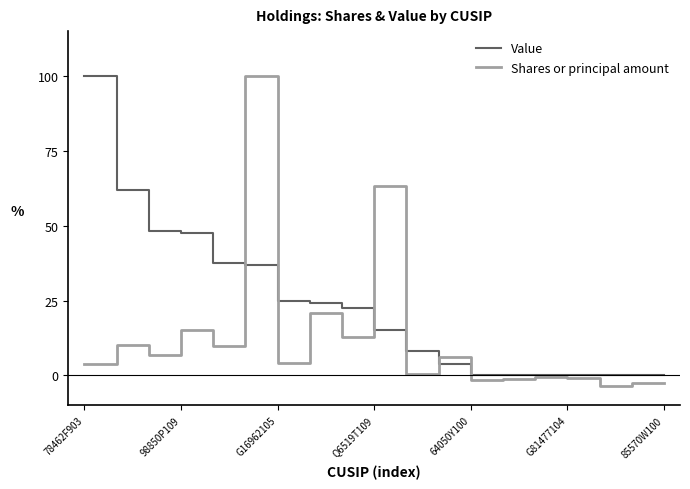

List the series in order of their overall mean, lowest first.

Shares or principal amount, Value